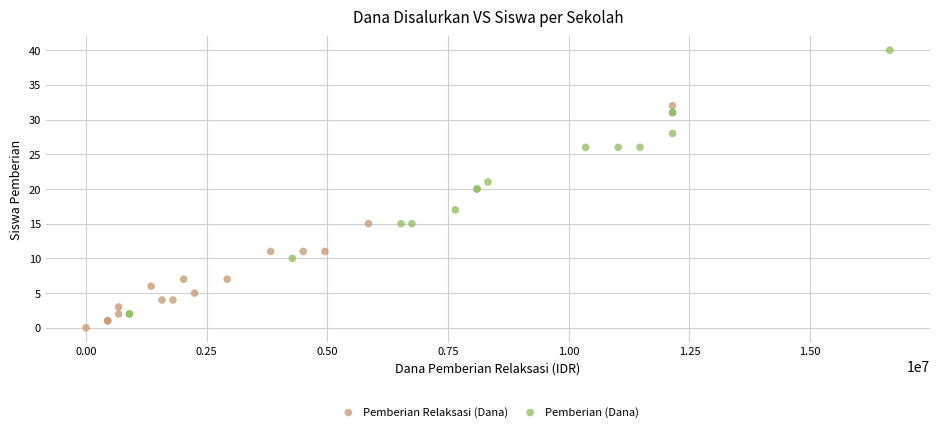

What are all the series names shown in the legend?

Pemberian Relaksasi (Dana), Pemberian (Dana)